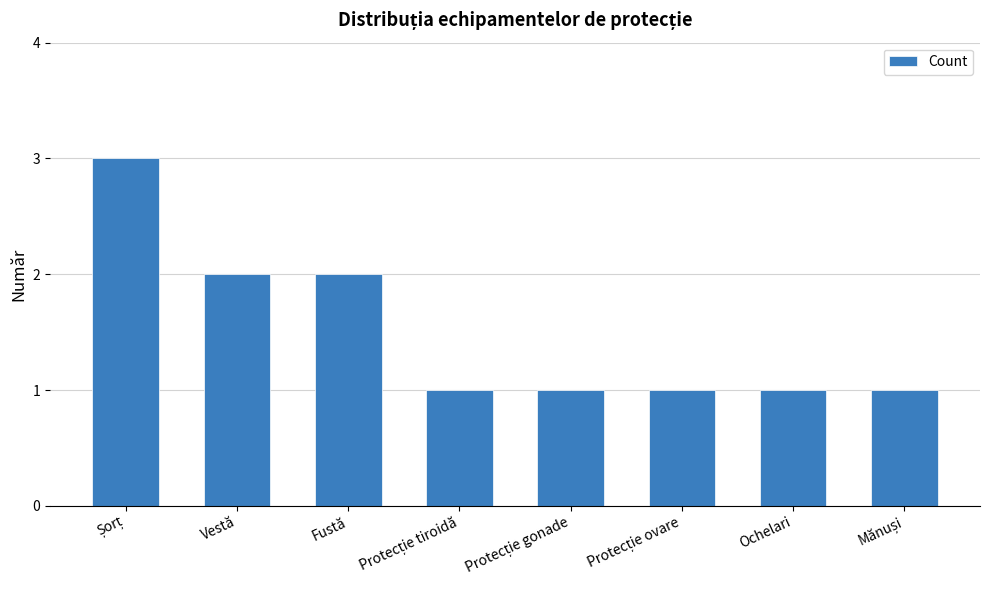

What is the average value?

2